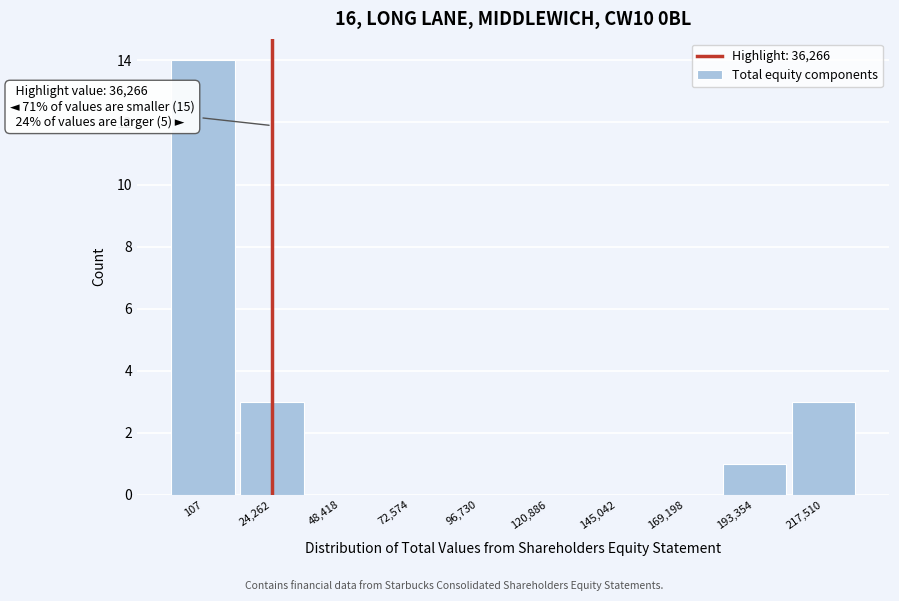

Reading left to right, what are all the values shown in this chart?

107=14	24,262=3	48,418=0	72,574=0	96,730=0	120,886=0	145,042=0	169,198=0	193,354=1	217,510=3